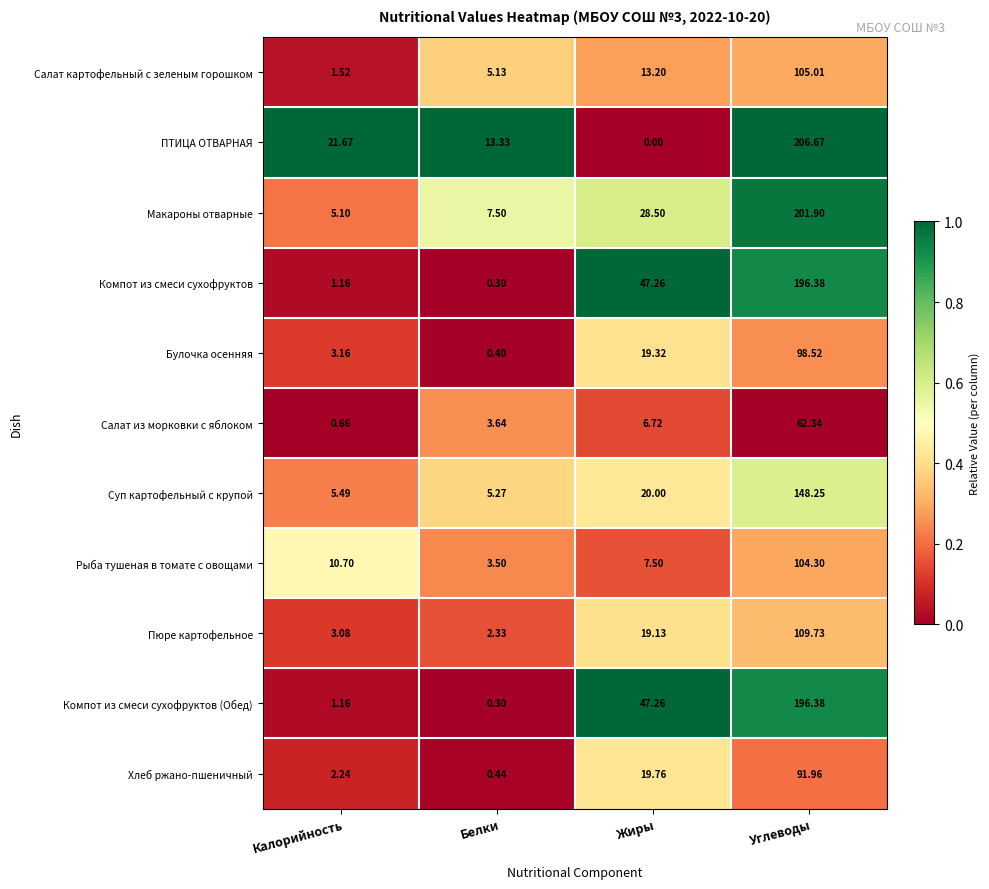

At how many categories does at least one series exceed 0?

4